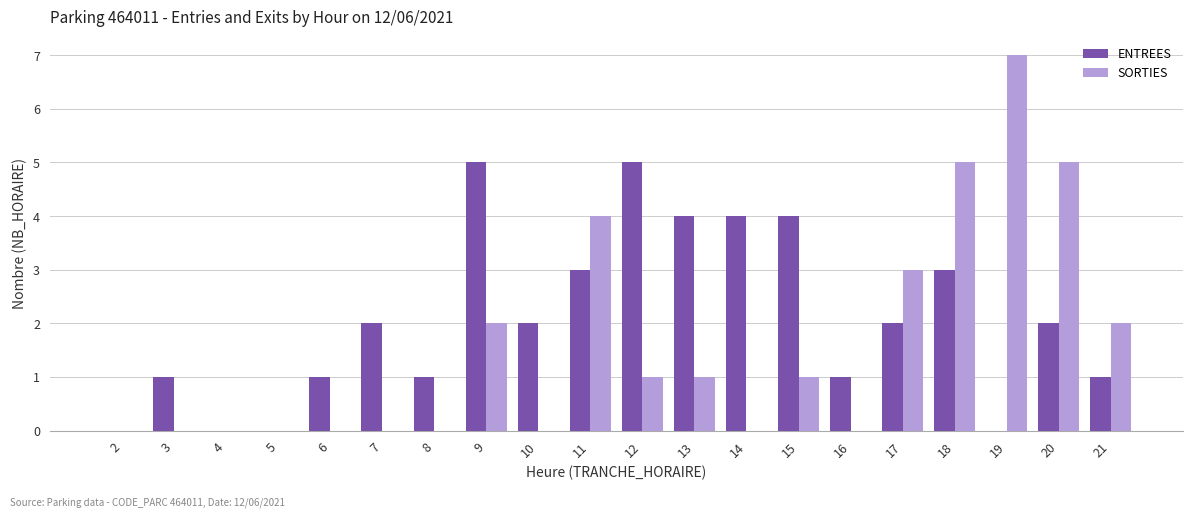

Which series has the largest total across all categories?

ENTREES